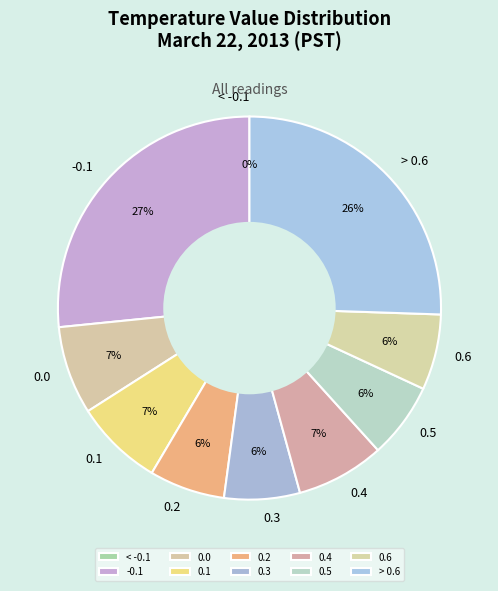

How many segments does this pie chart have?

10